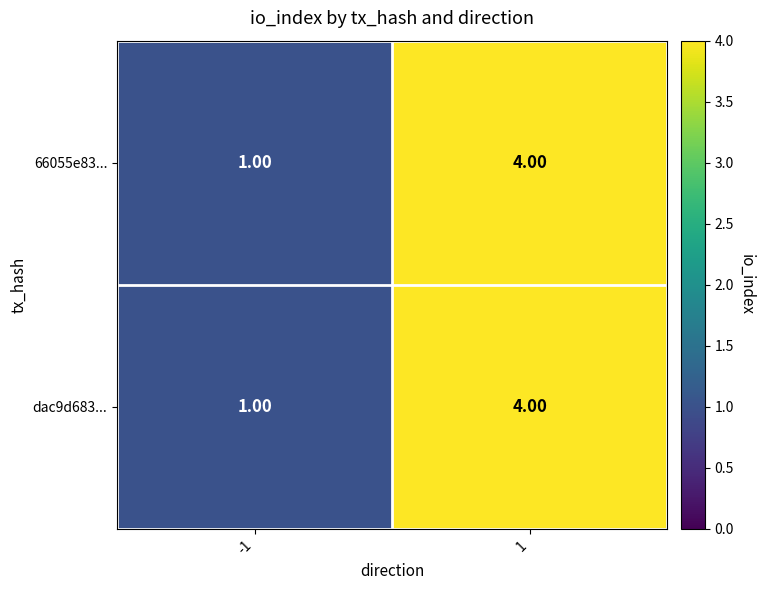

List the labels in order of dac9d683... value, largest first.

1, -1